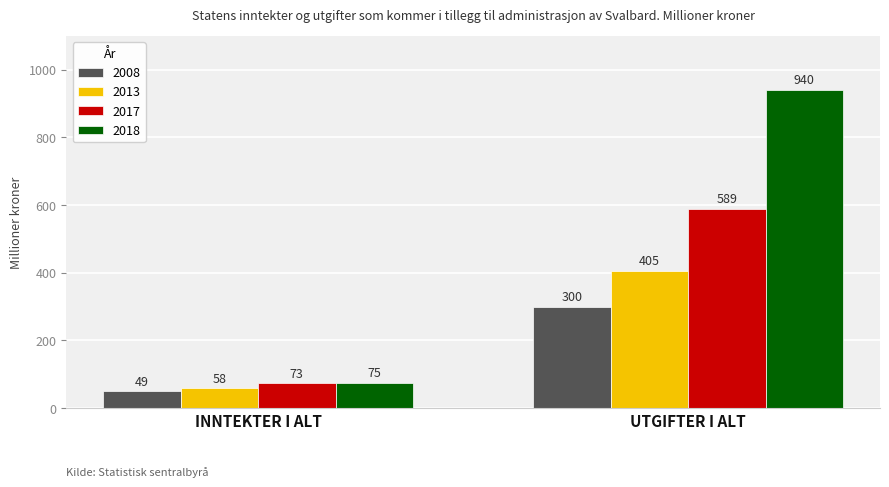

What is the sum of all 2008 values?

349